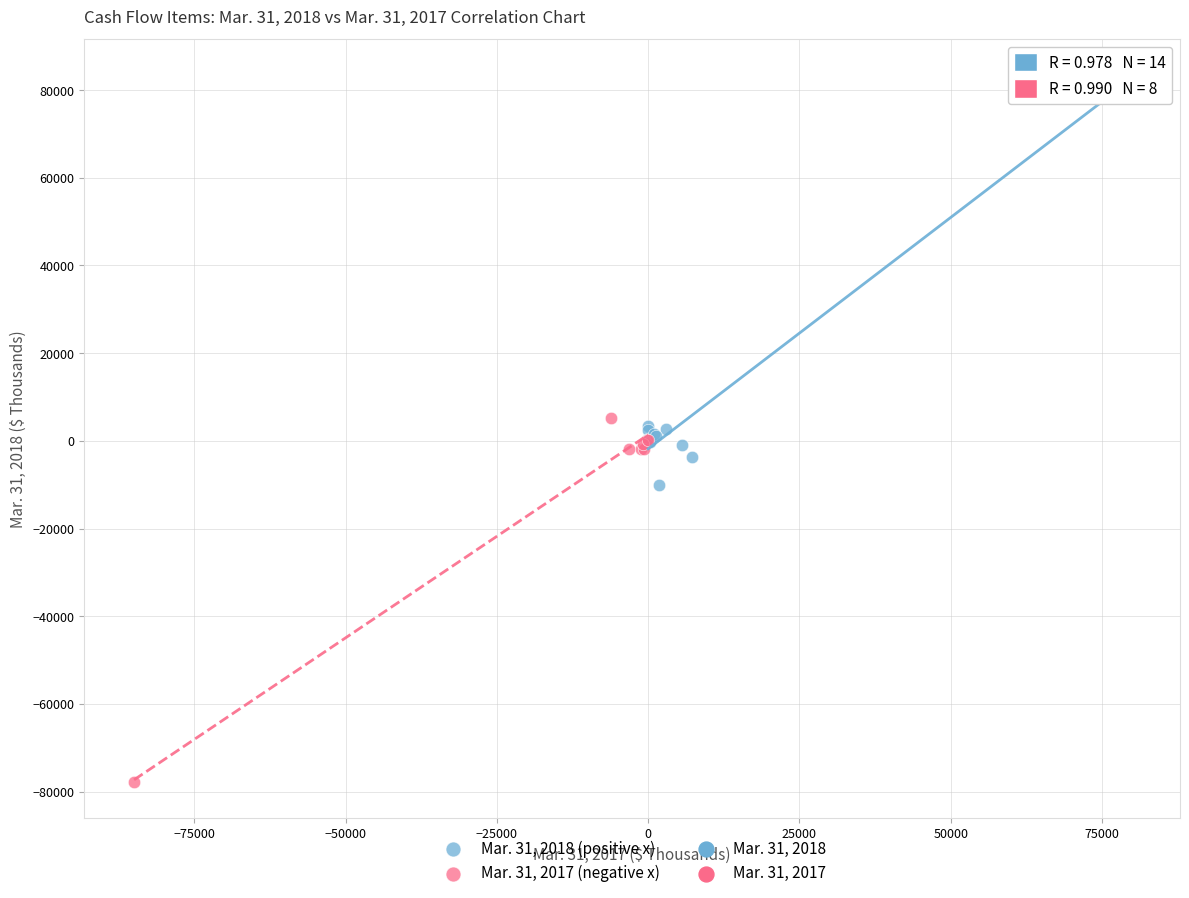

Which series has the largest Y range (max minus min)?

Mar. 31, 2018 (positive x)